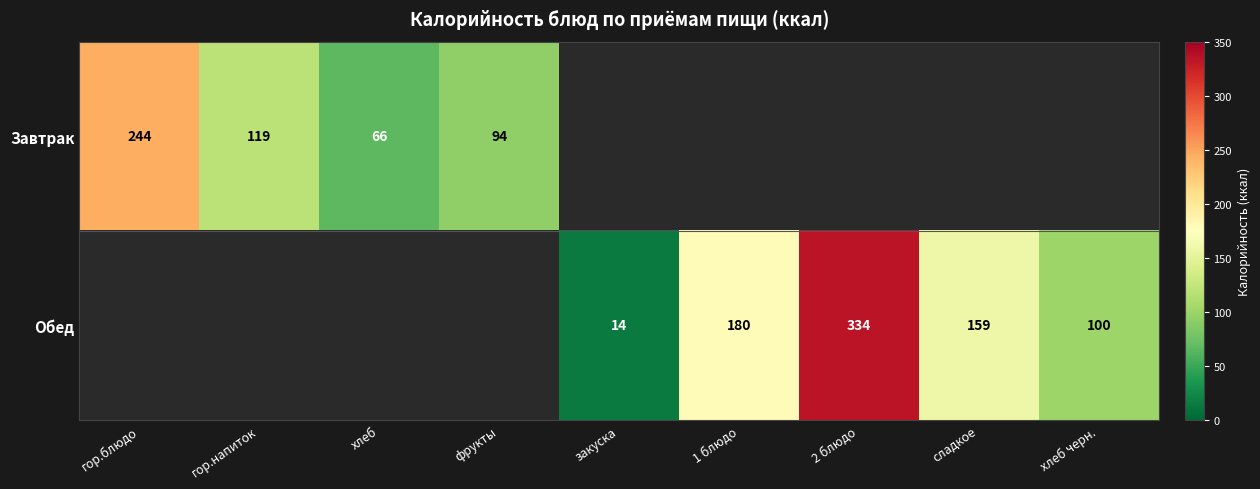

The value of Обед at сладкое is 159. True or false?

True